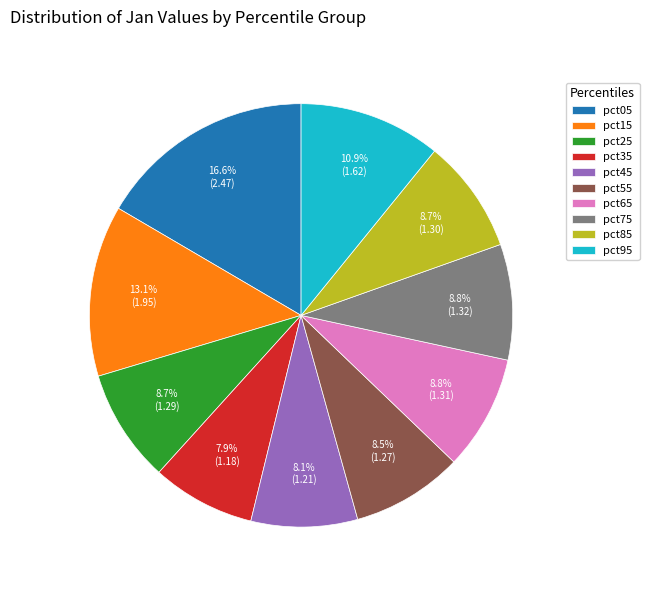

Which category has the biggest portion of the pie?

pct05